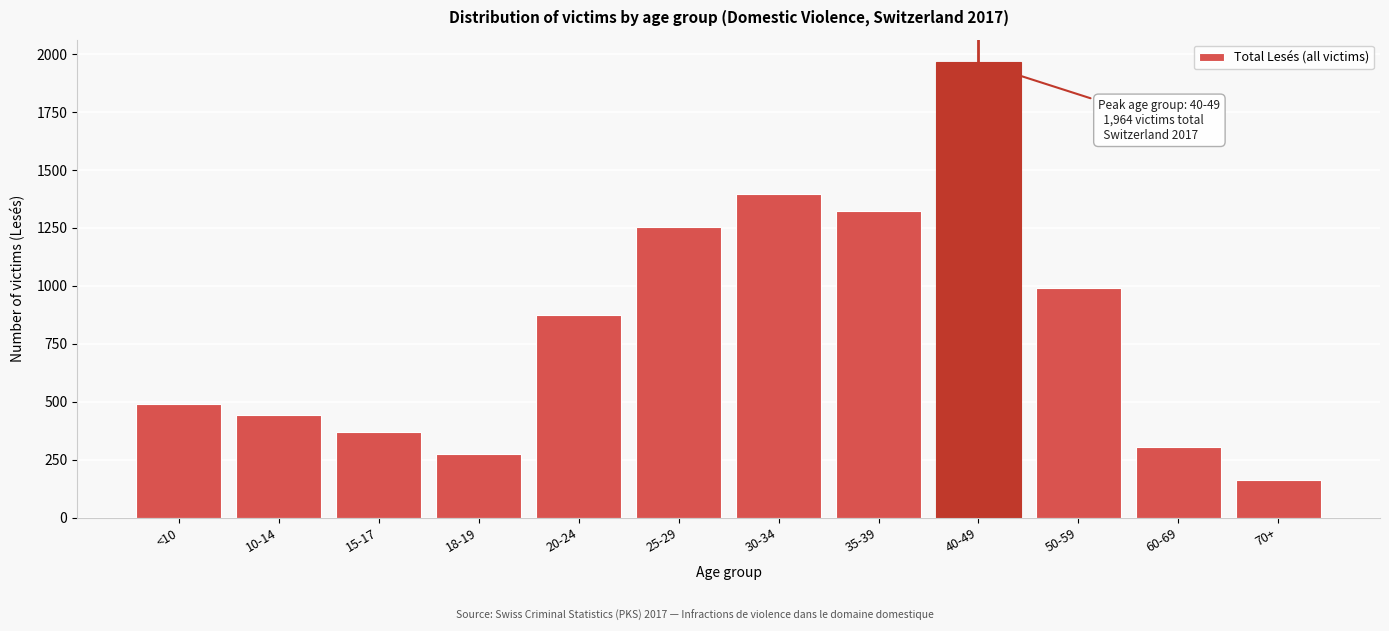

Reading left to right, what are all the values shown in this chart?

<10=492	10-14=444	15-17=371	18-19=276	20-24=874	25-29=1255	30-34=1398	35-39=1324	40-49=1964	50-59=990	60-69=306	70+=161